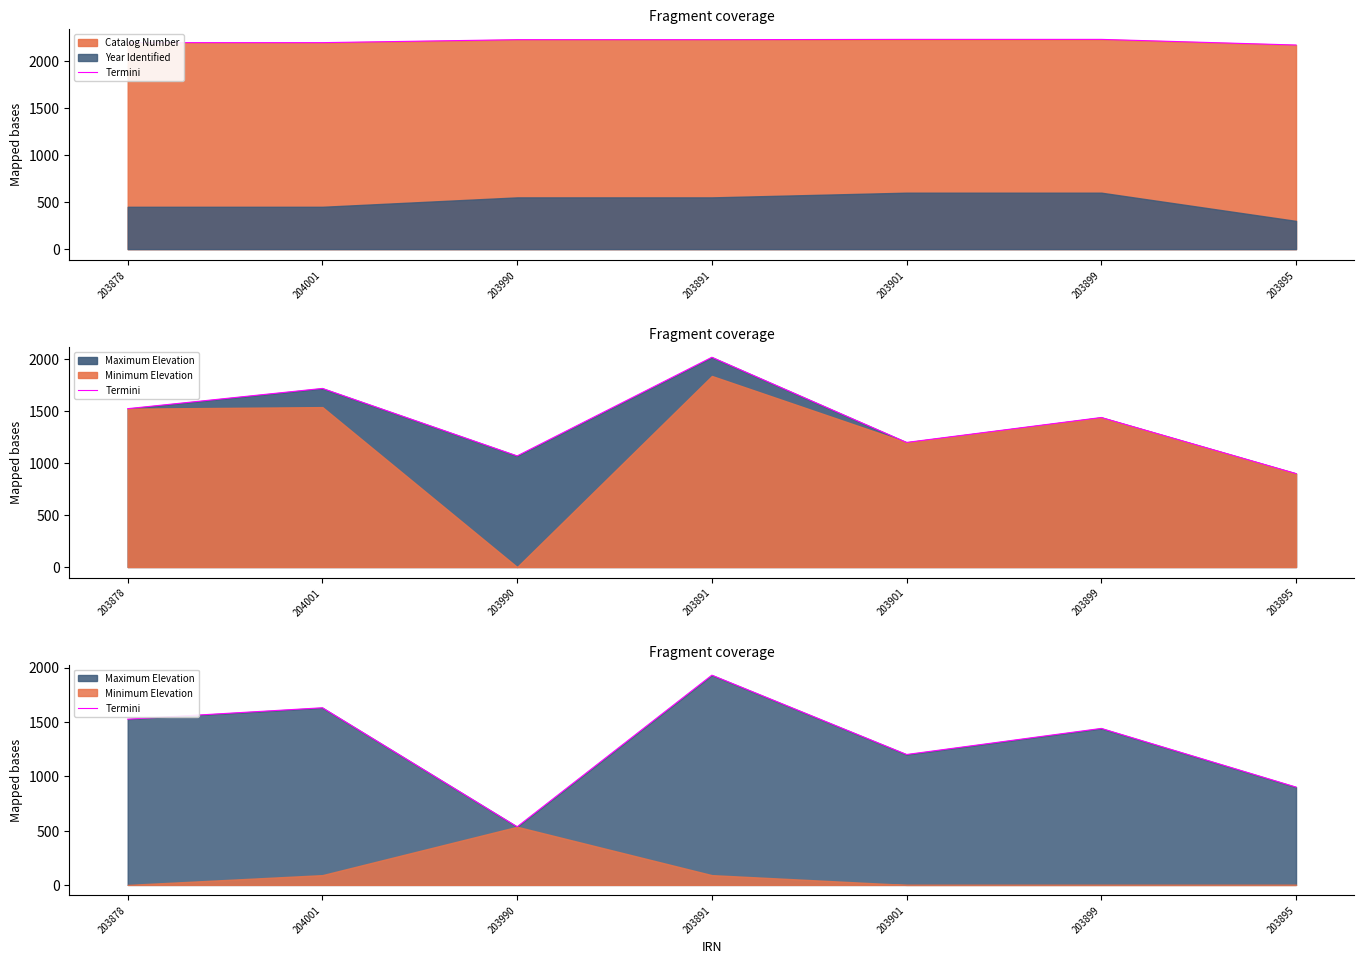

At which label is the value closest to 1232?

203901